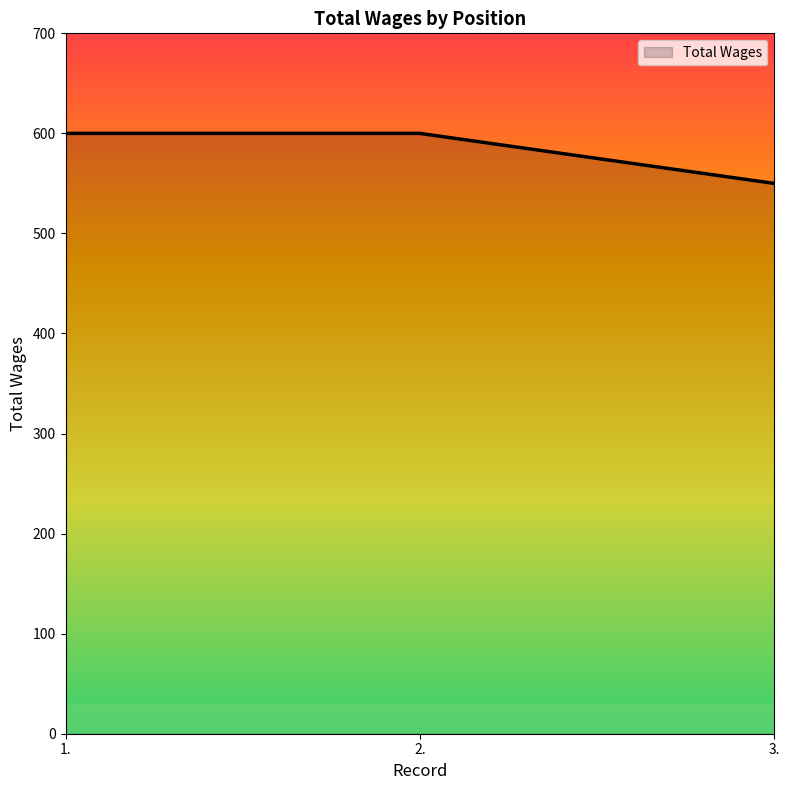

Is it true that the value at 2. is 1049?

False